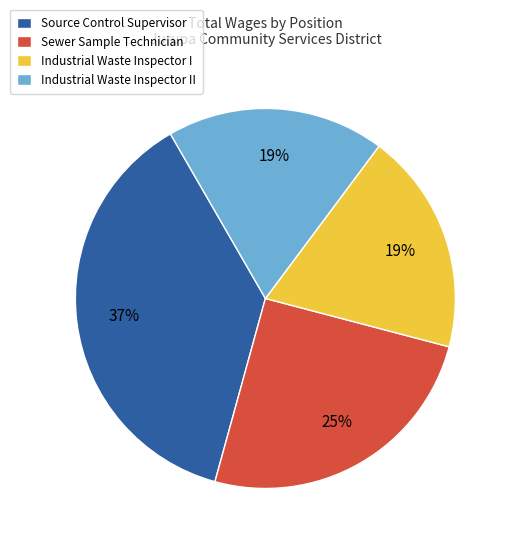

Is it true that Industrial Waste Inspector I is 19% of the pie?

True